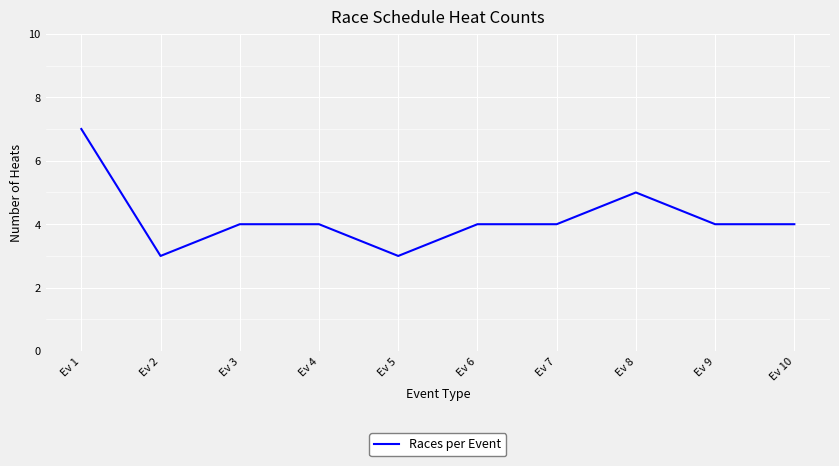

How many values are between 4 and 5?

7